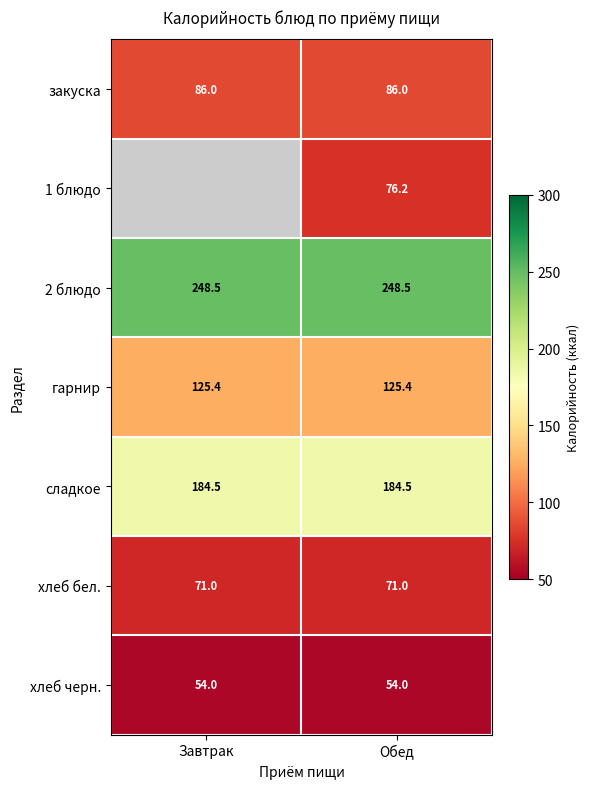

What value does the 2 блюдо series have at Завтрак?

248.5